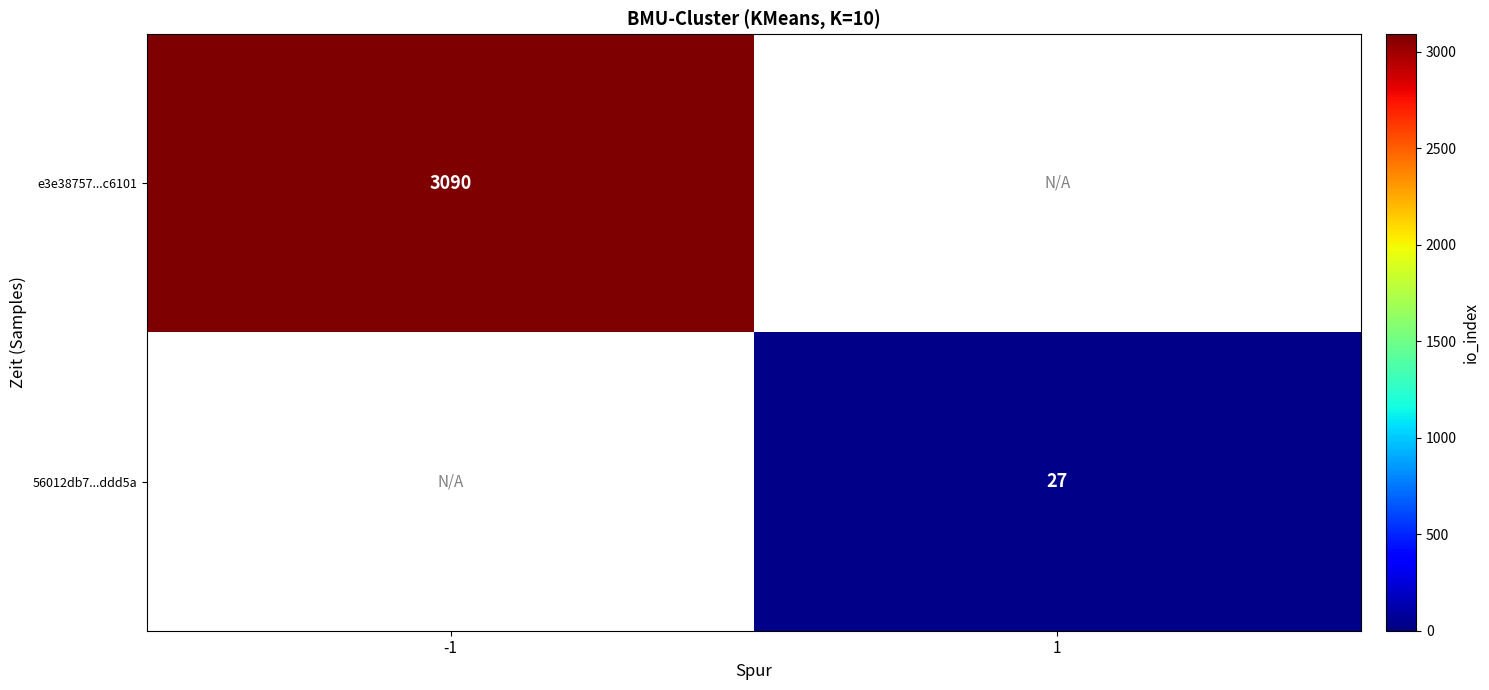

Between 1 and -1, which is larger?

-1